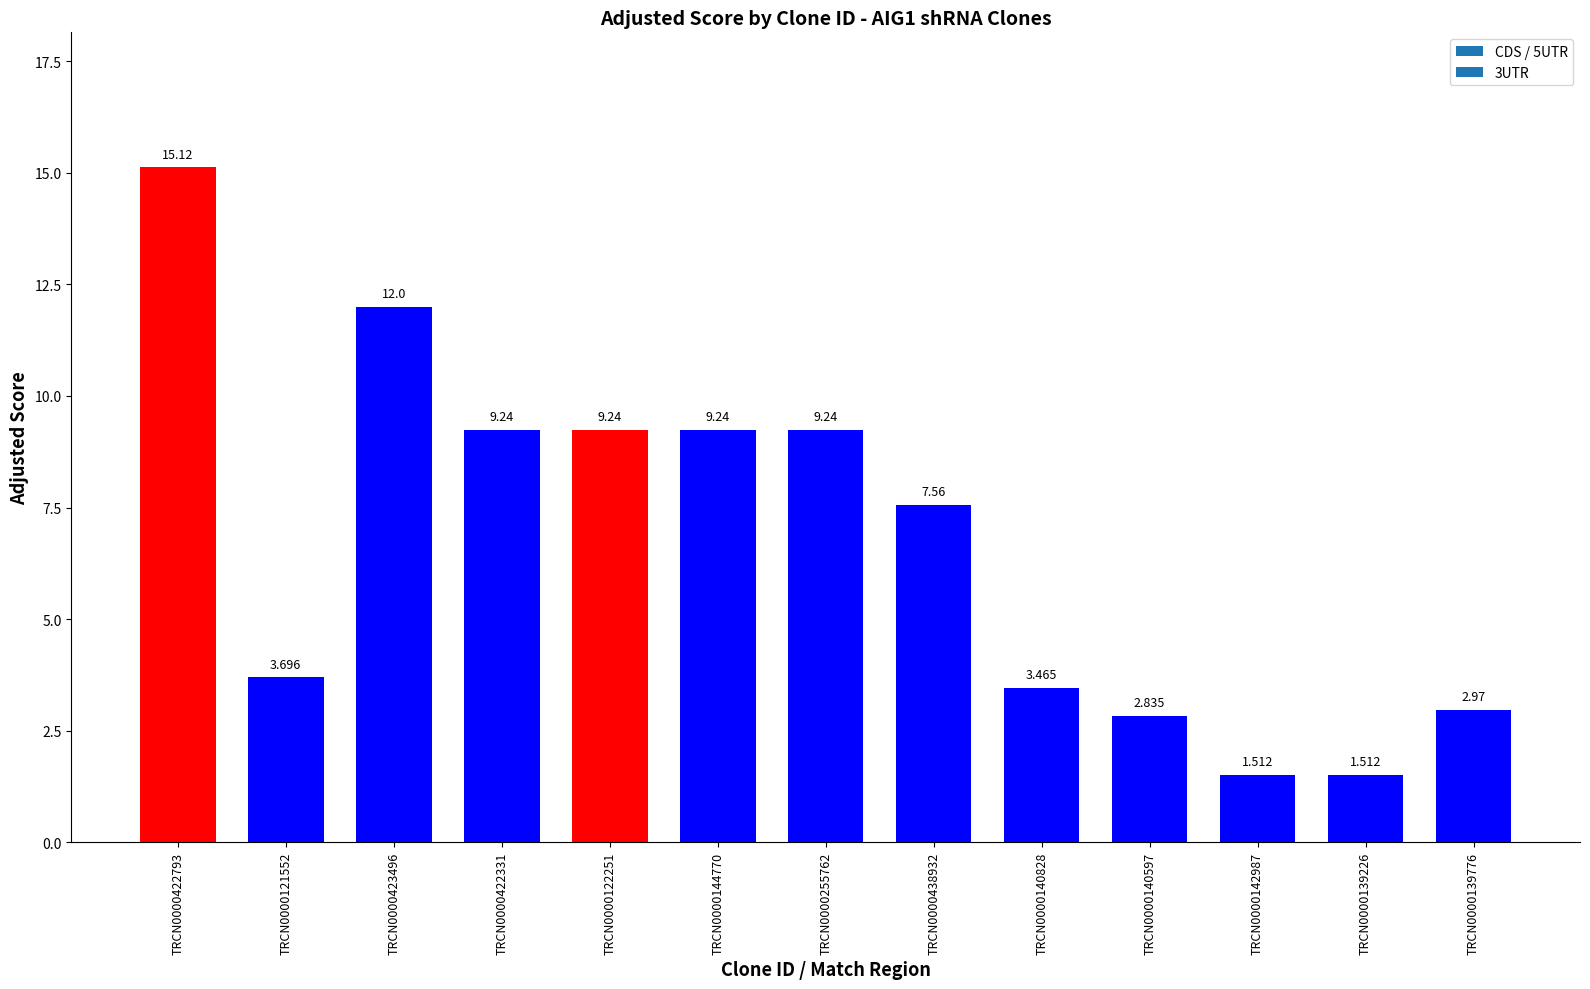

What is the label of the 13th bar from the left?

TRCN0000139776